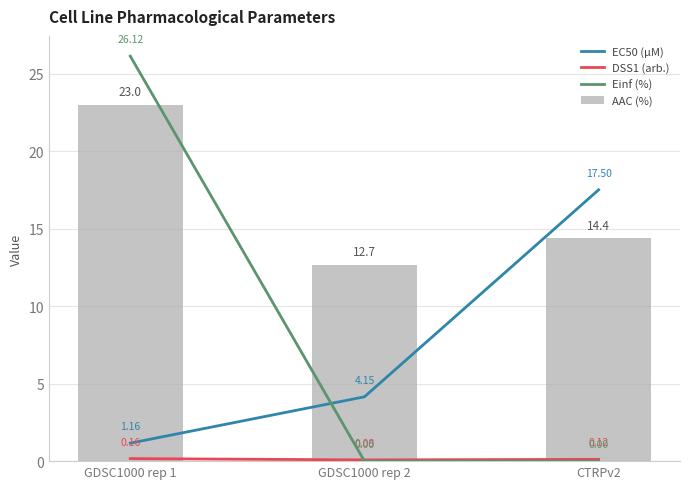

Rank the series at GDSC1000 rep 1 from highest to lowest value.

Einf (%), AAC (%), EC50 (µM), DSS1 (arb.)